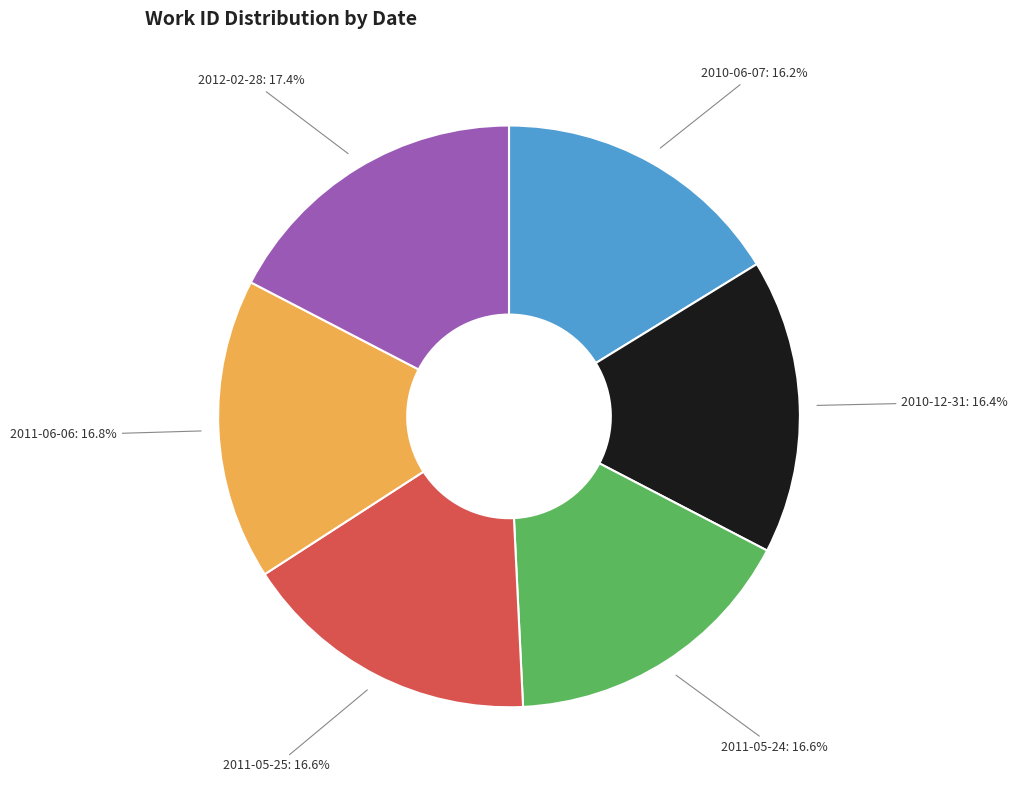

To the nearest percent, what percentage of the pie is 2011-05-24?

17%